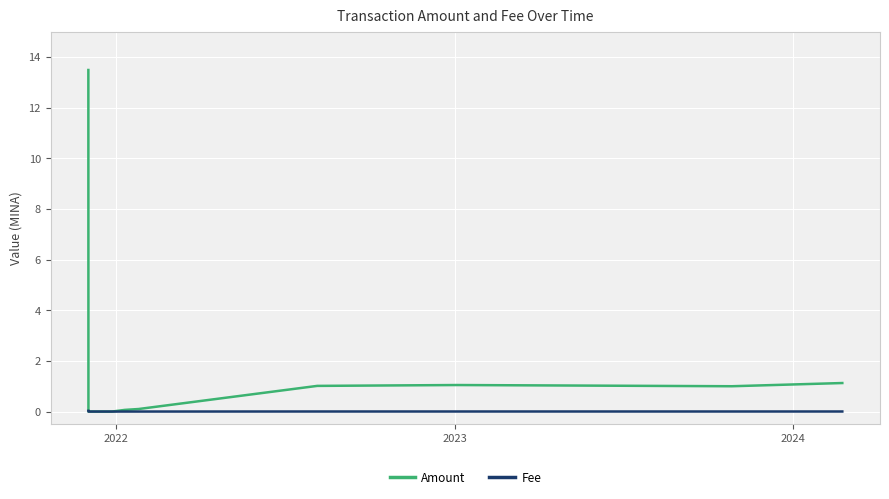

In Amount, how many points are higher than both neighbors (excluding endpoints)?

1